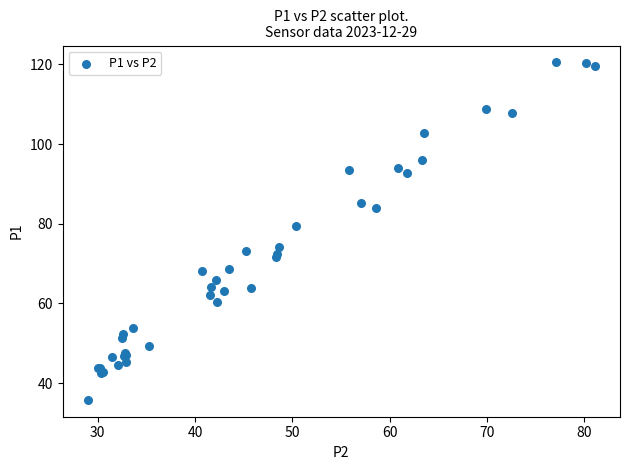

What Y value in the scatter plot is closest to 78?

79.3